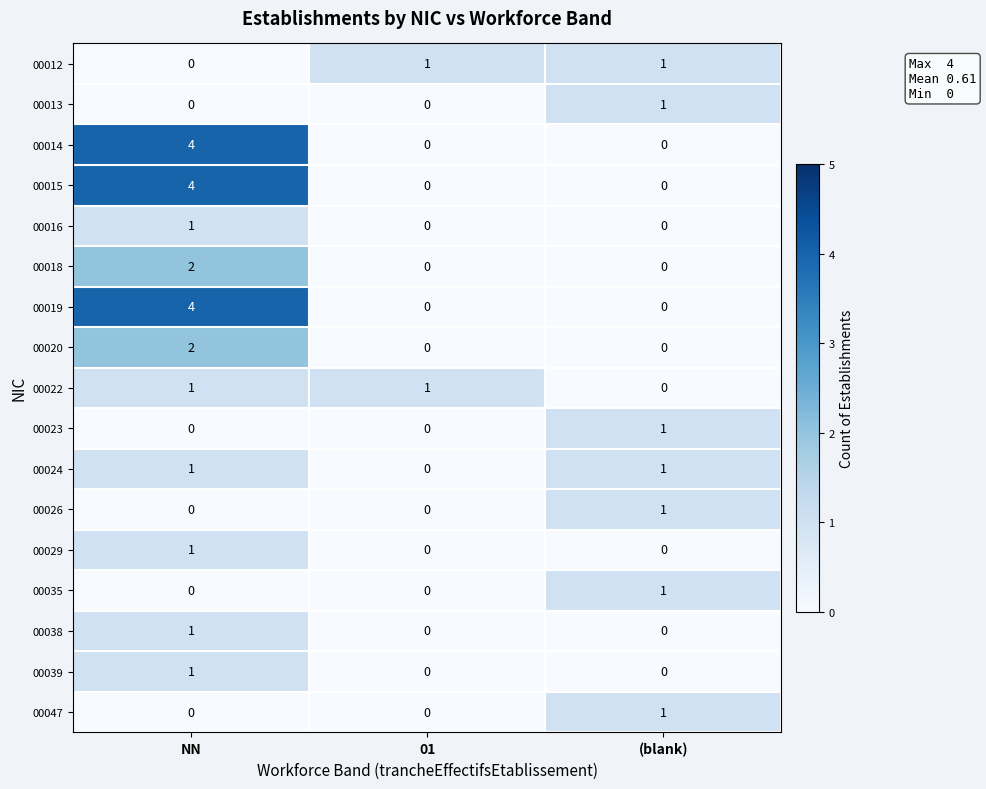

At which label does 00016 reach its peak?

NN